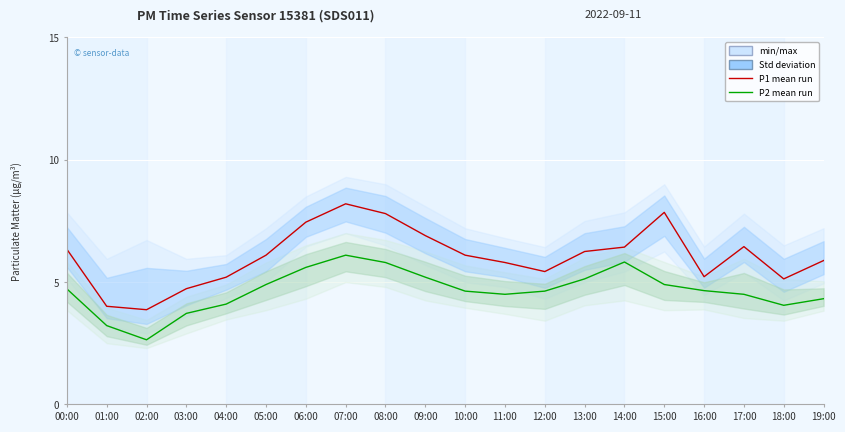

What position from the left is 12:00?

13